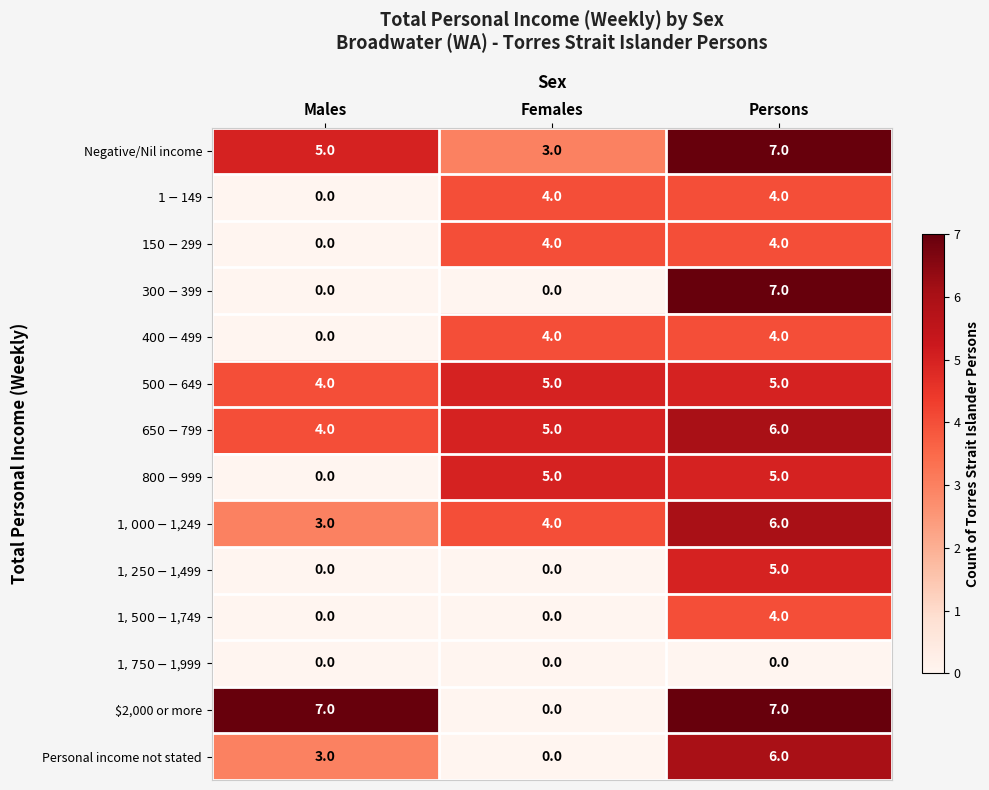

What is the greatest value displayed?

7